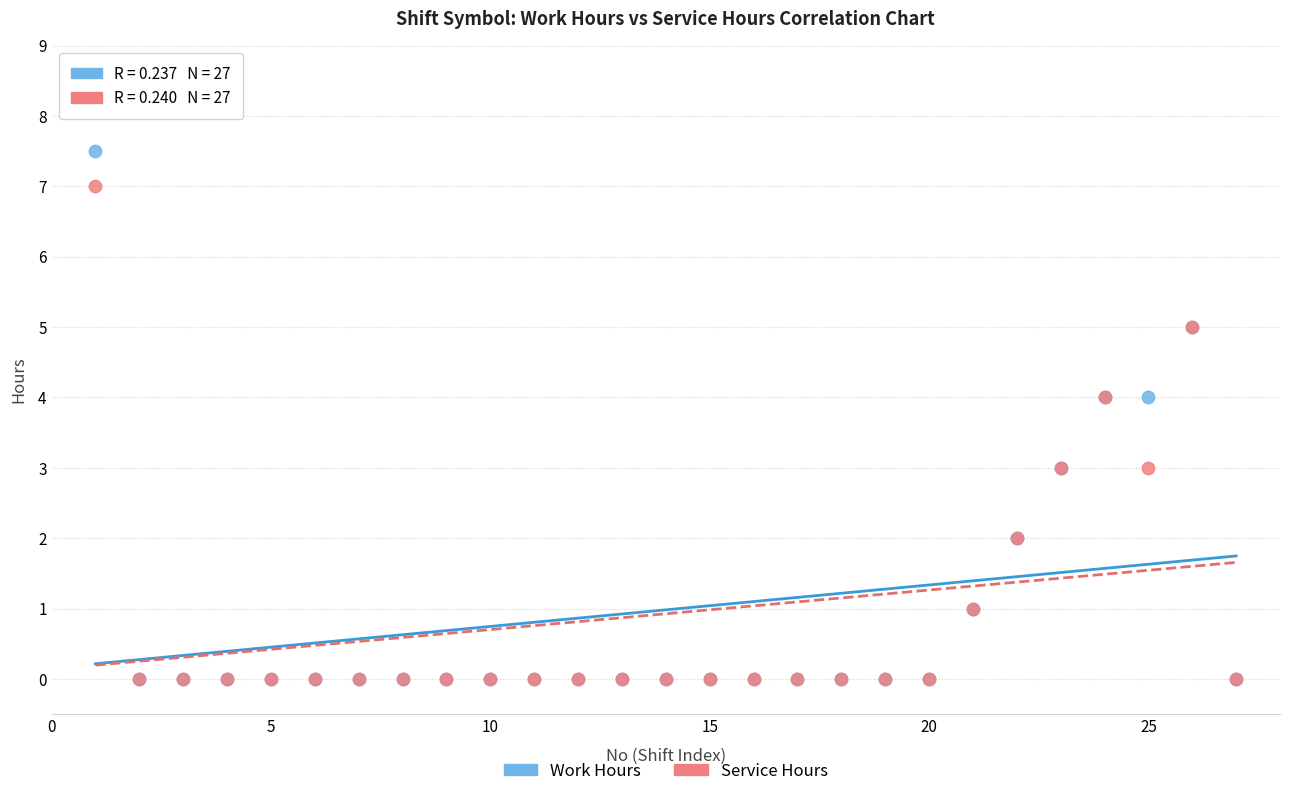

Which series reaches the maximum Y coordinate?

Work Hours